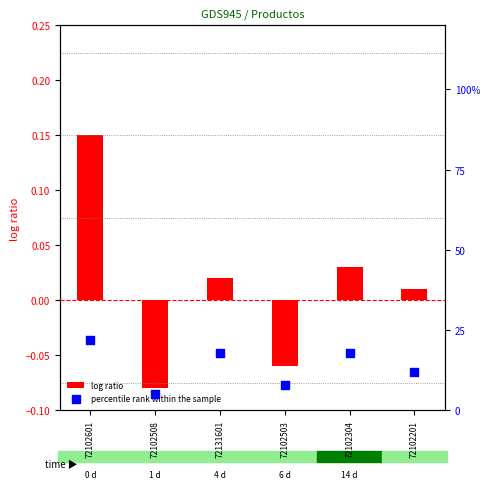

At how many categories does at least one series exceed 0?

6